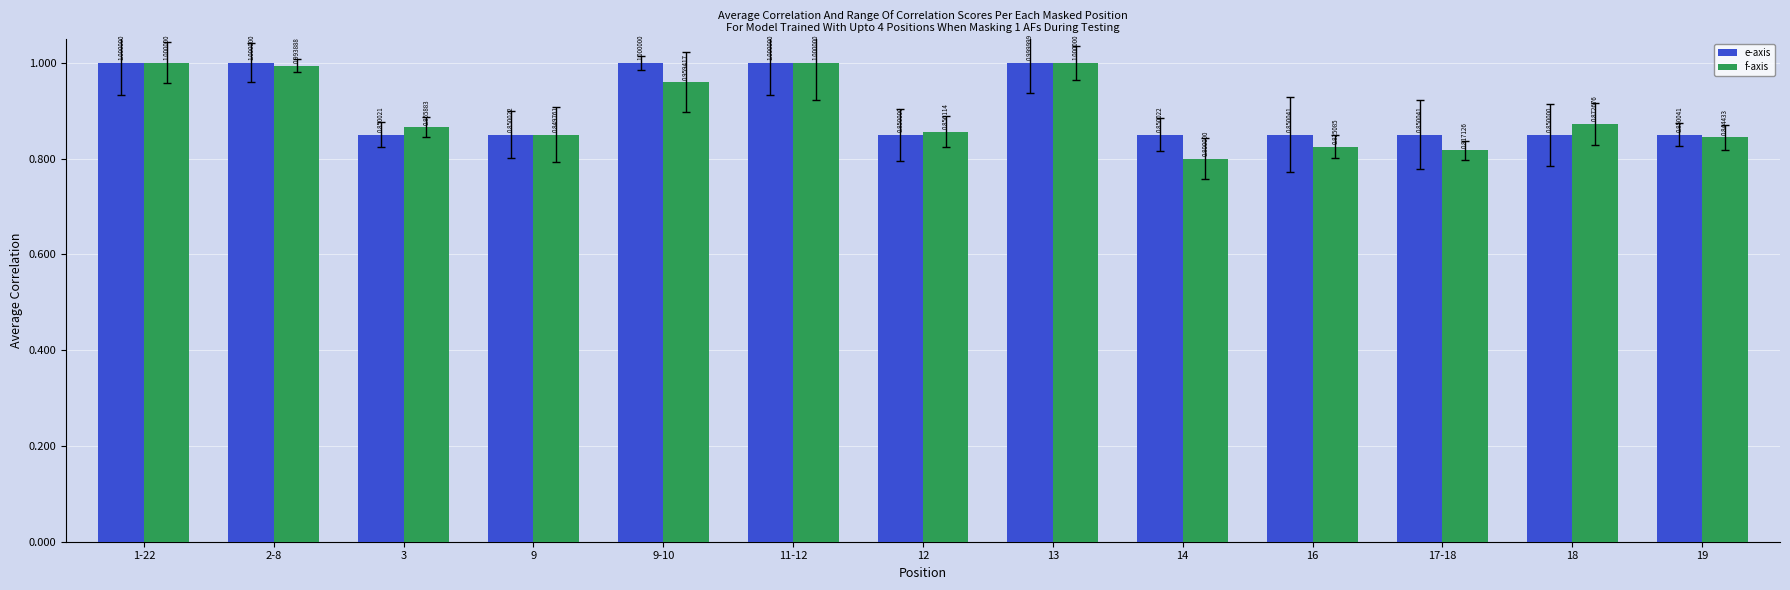

Between 2-8 and 13, which series saw the biggest shift?

f-axis